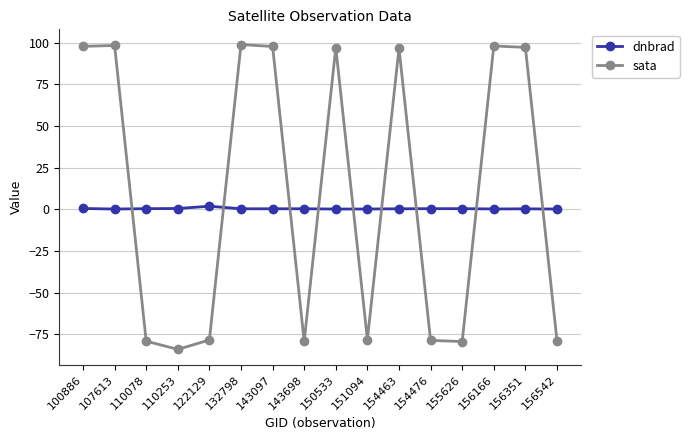

What is the value of the dnbrad point at the 9th from the left?

0.2